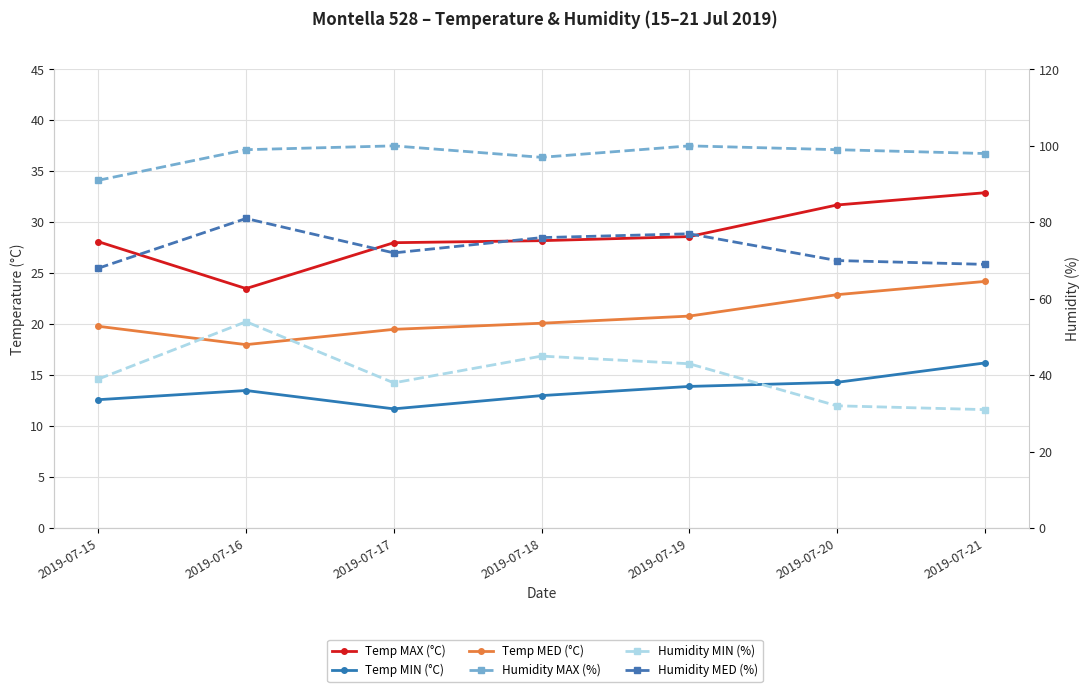

What is the minimum value shown in the chart?

11.7